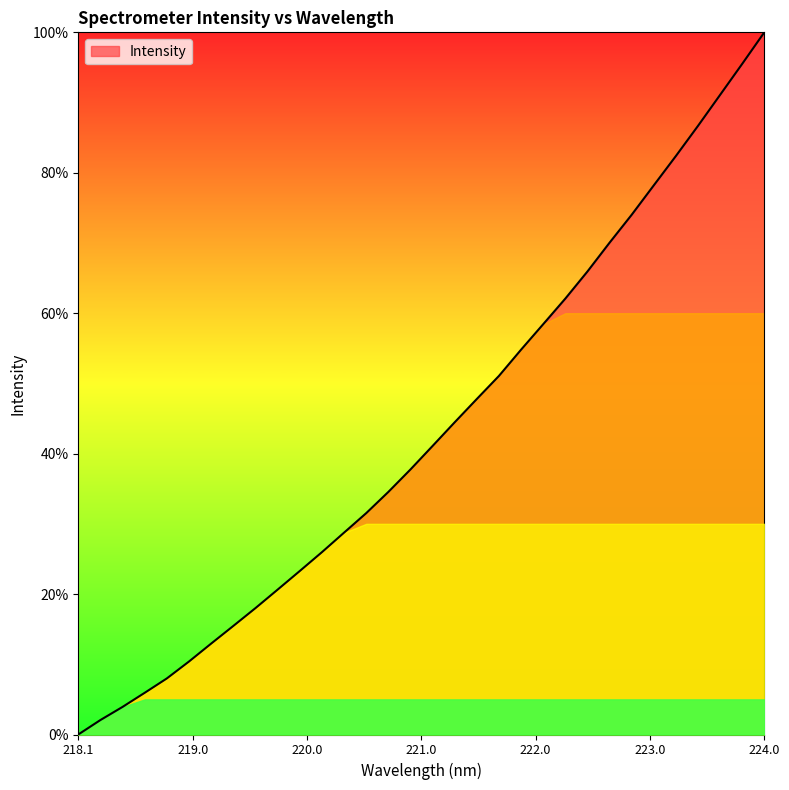

Does the chart have visible grid lines?

No